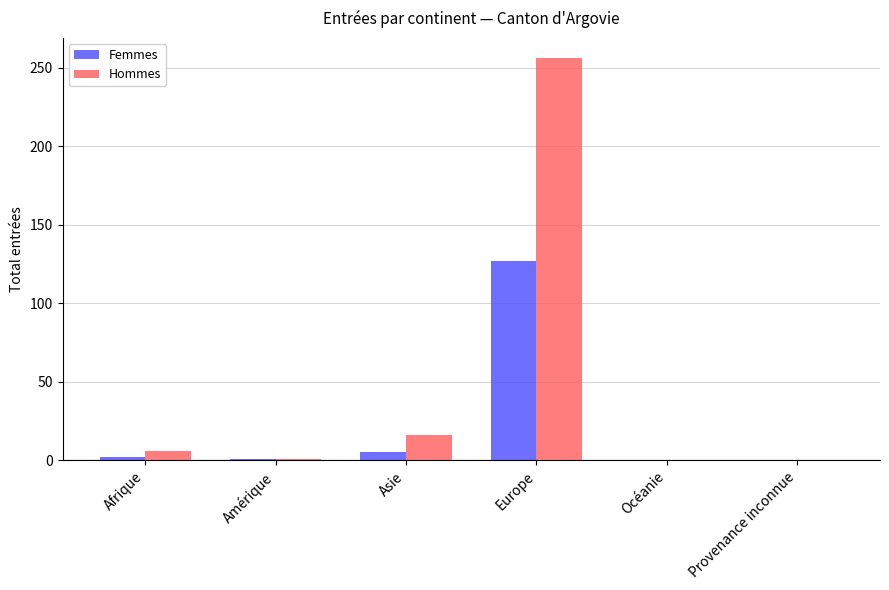

Which series has the largest total across all categories?

Hommes